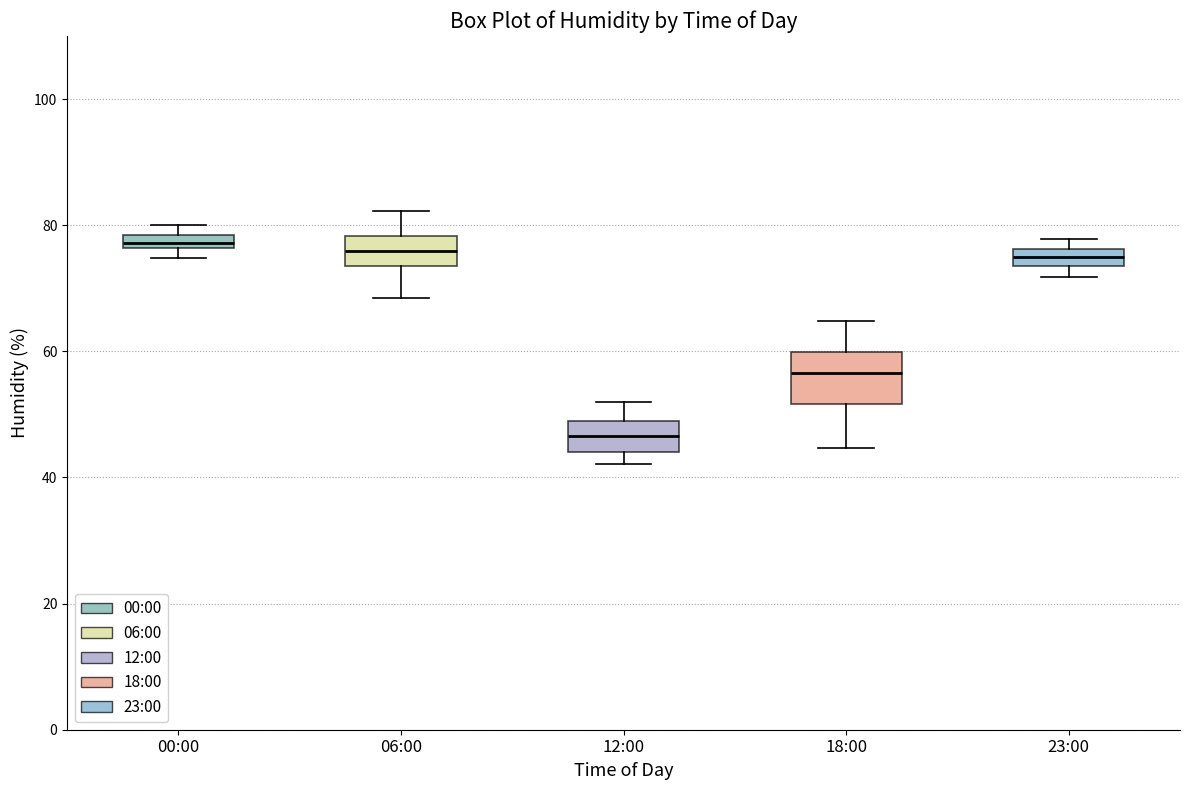

Where does the lower whisker of the box for 06:00 end on the y-axis? The values are not printed on the chart, so give them approximately, as read against the axis.

68